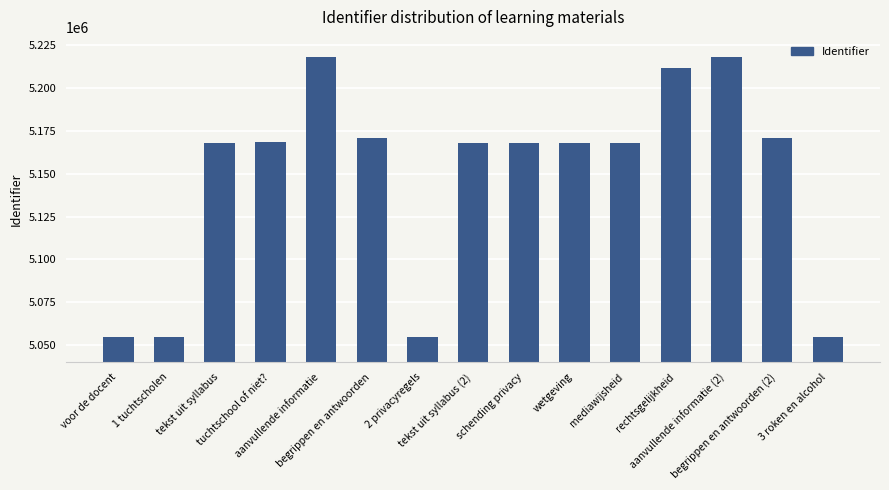

What is the sum of the values at voor de docent and rechtsgelijkheid?

10266922